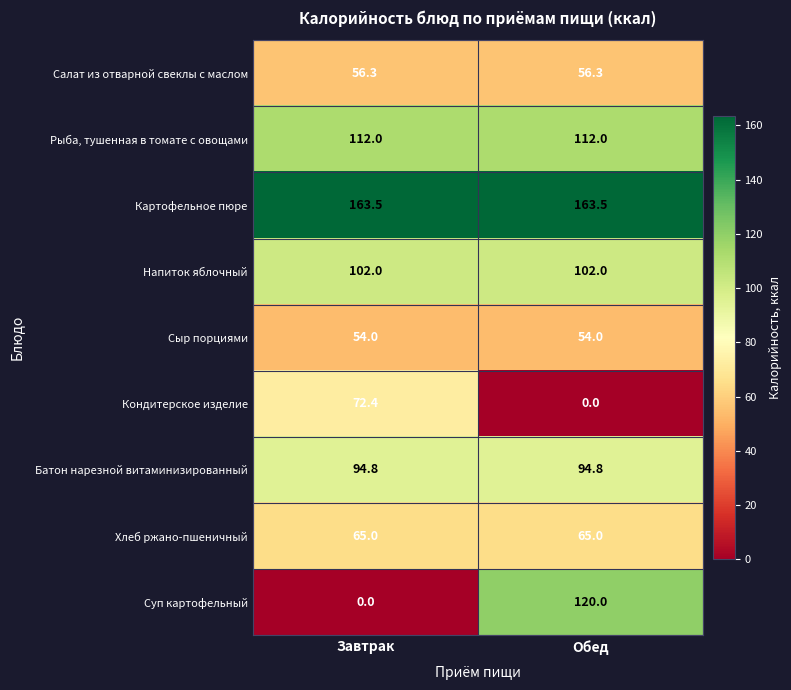

At Обед, list the series in order from largest to smallest.

Картофельное пюре, Суп картофельный, Рыба, тушенная в томате с овощами, Напиток яблочный, Батон нарезной витаминизированный, Хлеб ржано-пшеничный, Салат из отварной свеклы с маслом, Сыр порциями, Кондитерское изделие